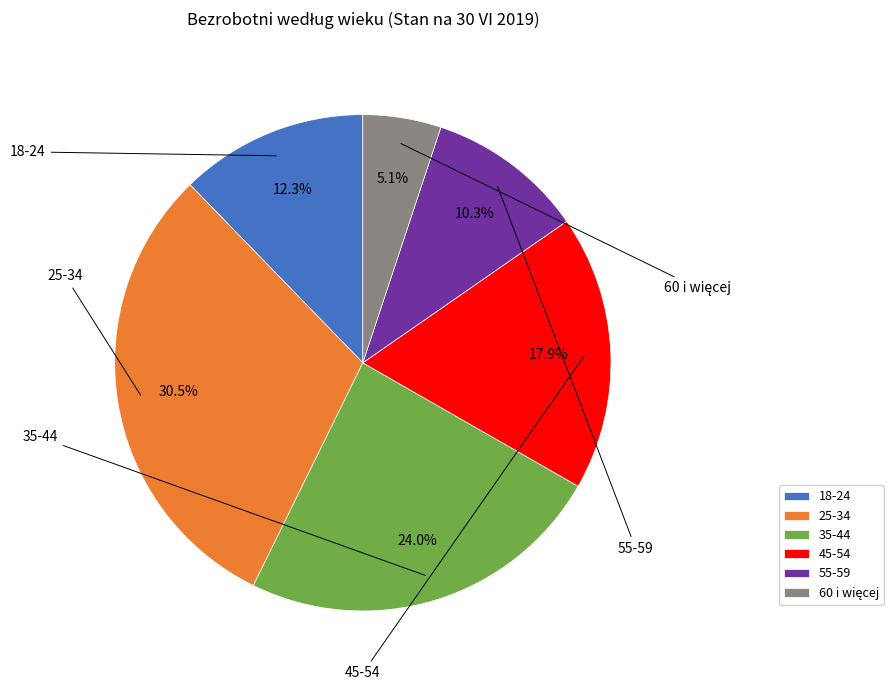

What is the largest slice in the pie chart?

25-34